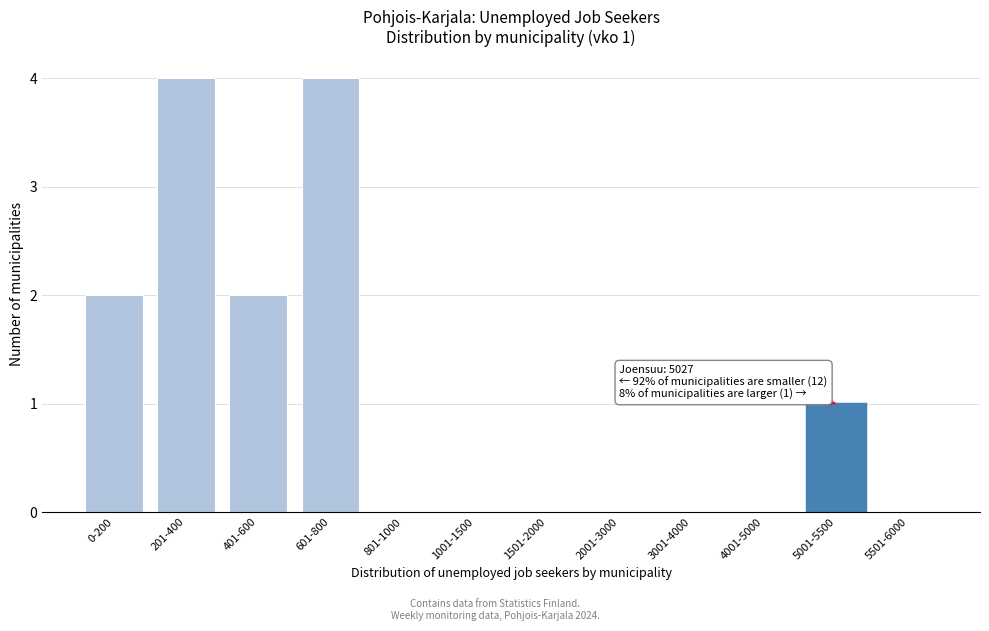

Reading right to left, transcribe all the data shown in this chart.

5501-6000=0	5001-5500=1	4001-5000=0	3001-4000=0	2001-3000=0	1501-2000=0	1001-1500=0	801-1000=0	601-800=4	401-600=2	201-400=4	0-200=2